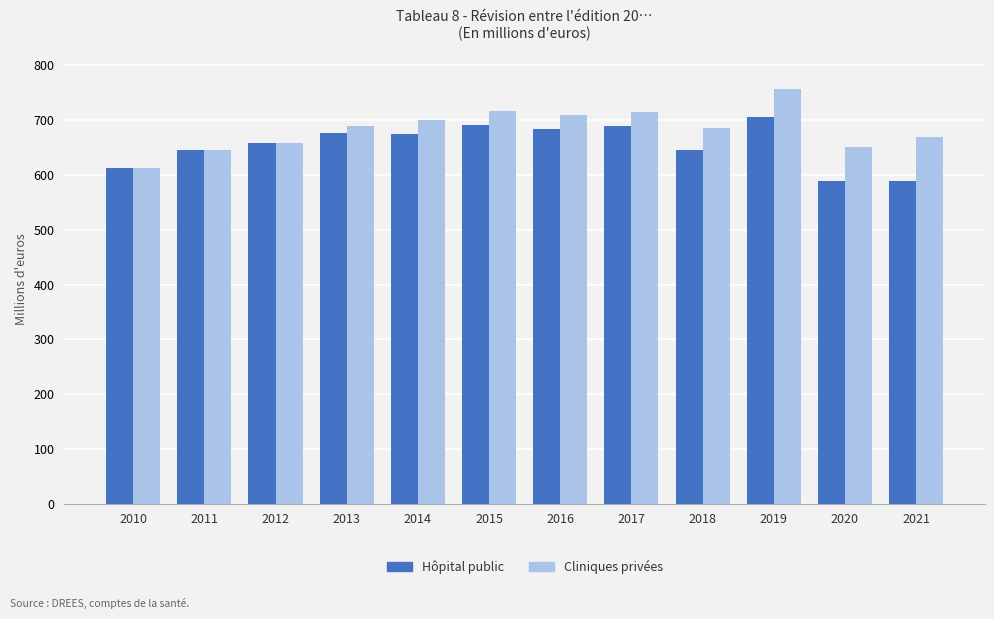

Which series changed the most between 2011 and 2014?

Cliniques privées